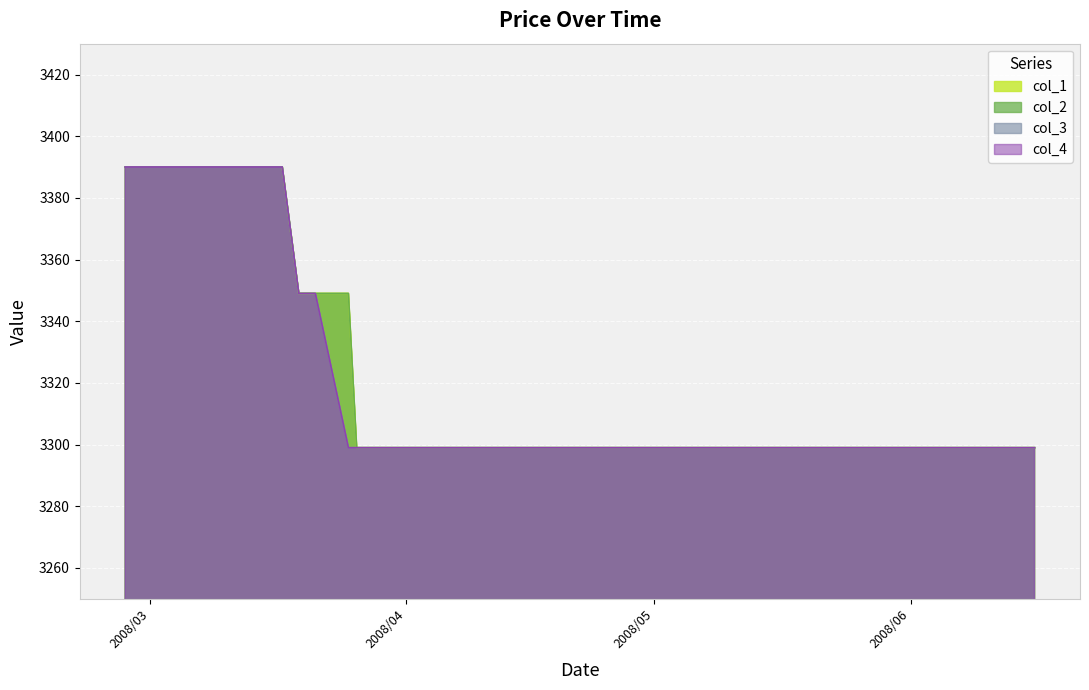

What is the difference between the col_1 values at 2008/04/01 and 2008/03/17?

91